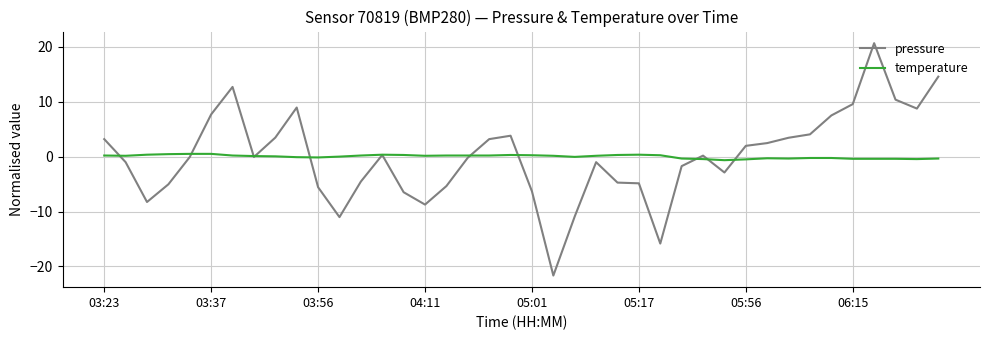

True or false: temperature and pressure cross at least once.

True